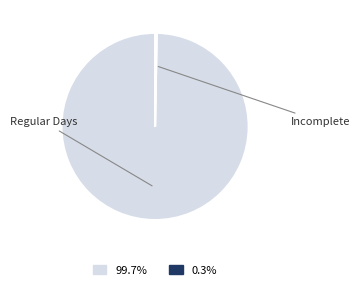

Does any single category account for the majority?

Yes